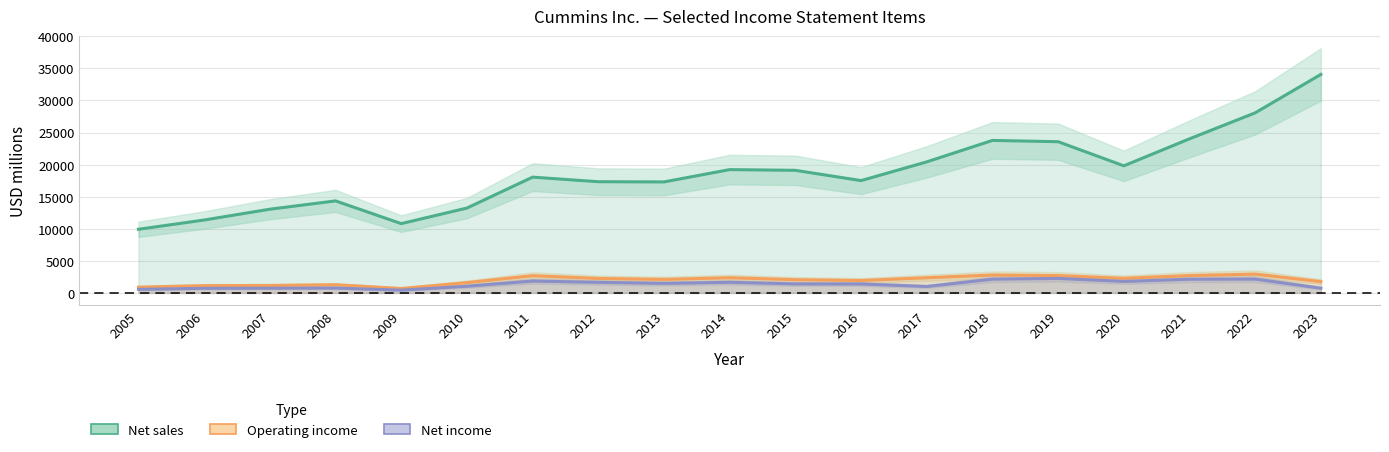

What is the difference between the second highest and minimum values in the Operating income series?

2104